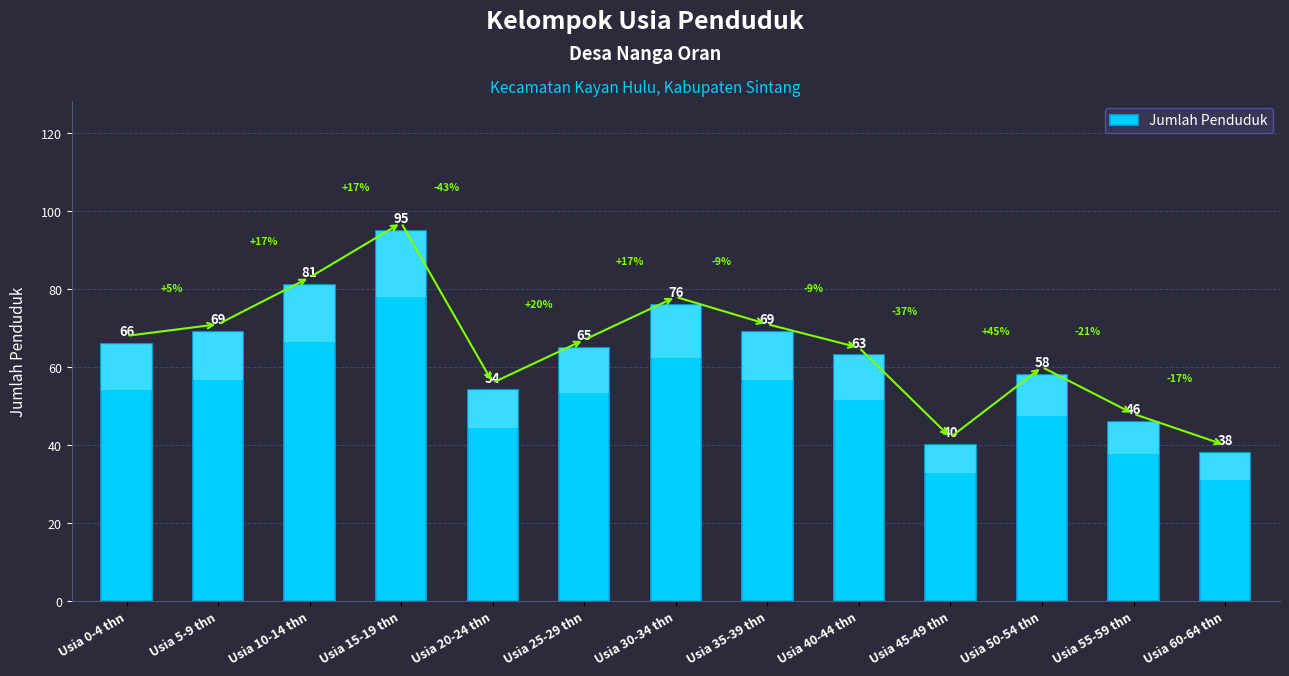

The chart shows a value of 20 at Usia 20-24 thn. True or false?

False